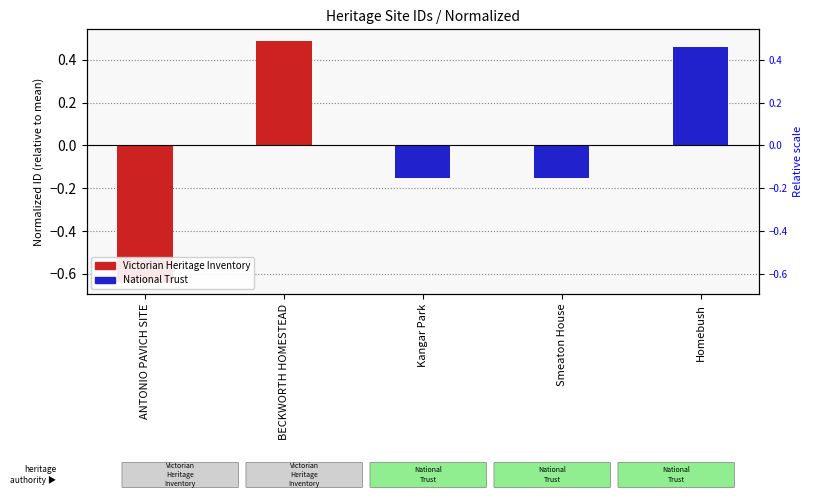

What is the change in value from ANTONIO PAVICH SITE to BECKWORTH HOMESTEAD?

+1.1